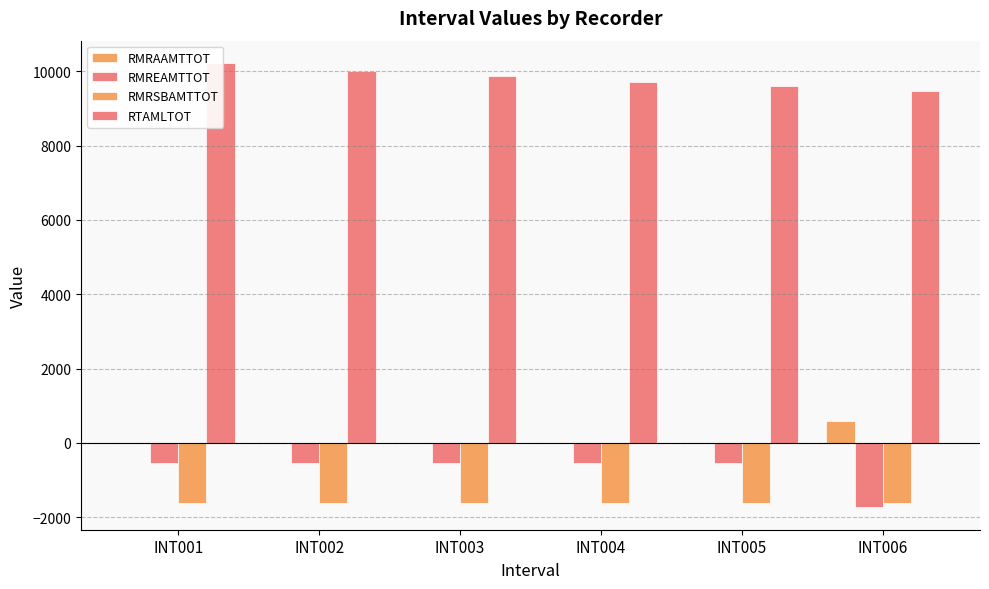

The value of RMRSBAMTTOT at INT005 is -632.2. True or false?

False